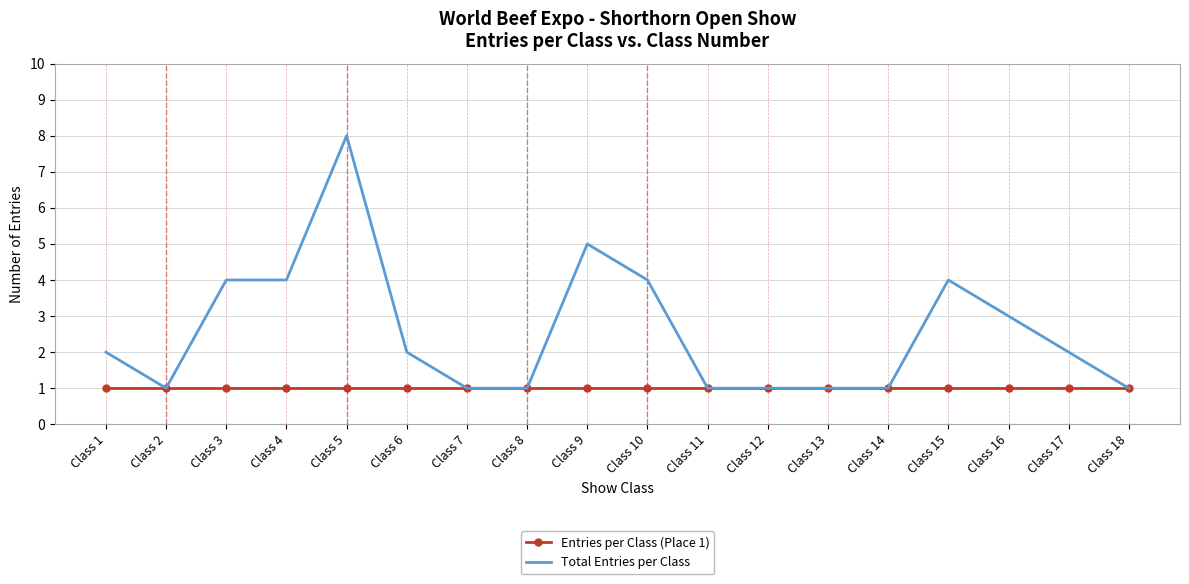

Rank the series at Class 15 from highest to lowest value.

Total Entries per Class, Entries per Class (Place 1)